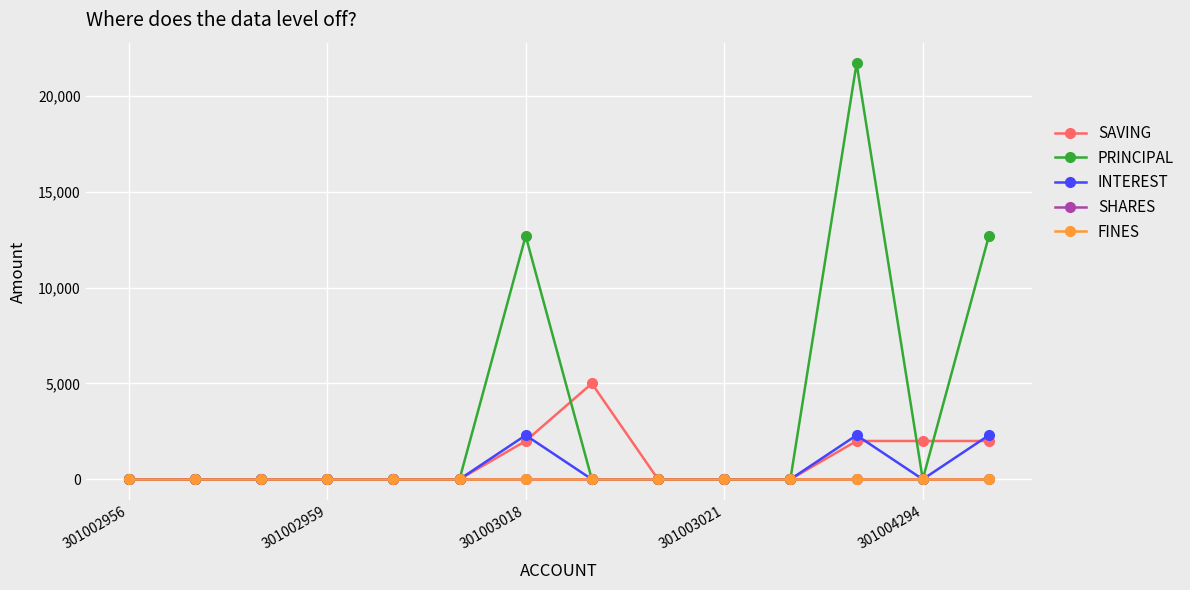

Is this an area chart (filled region under the line)?

No